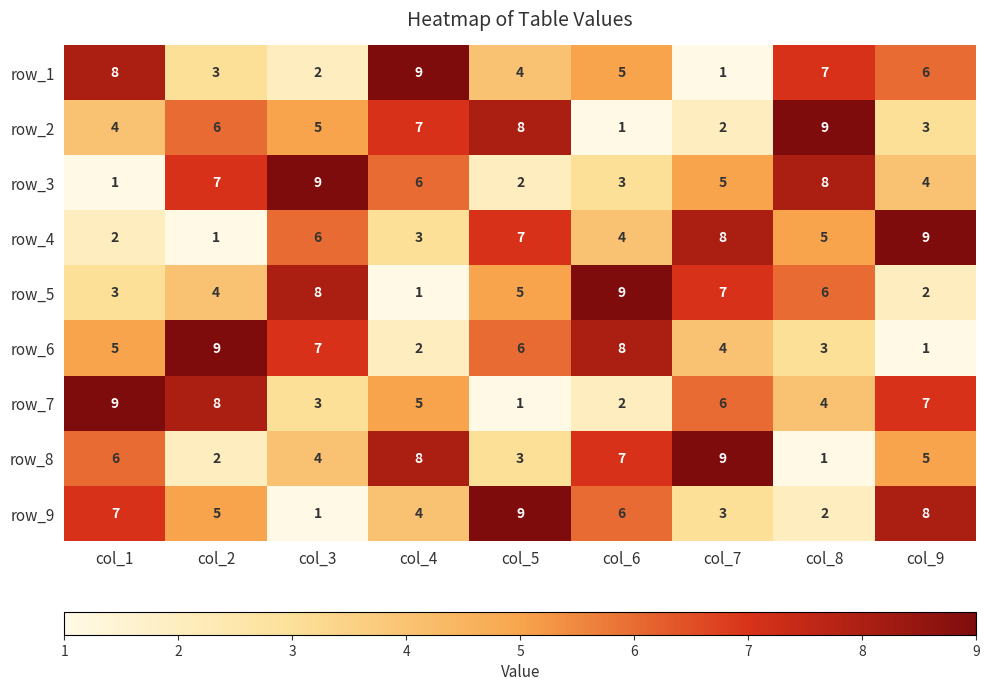

At which label does row_5 reach its minimum?

col_4